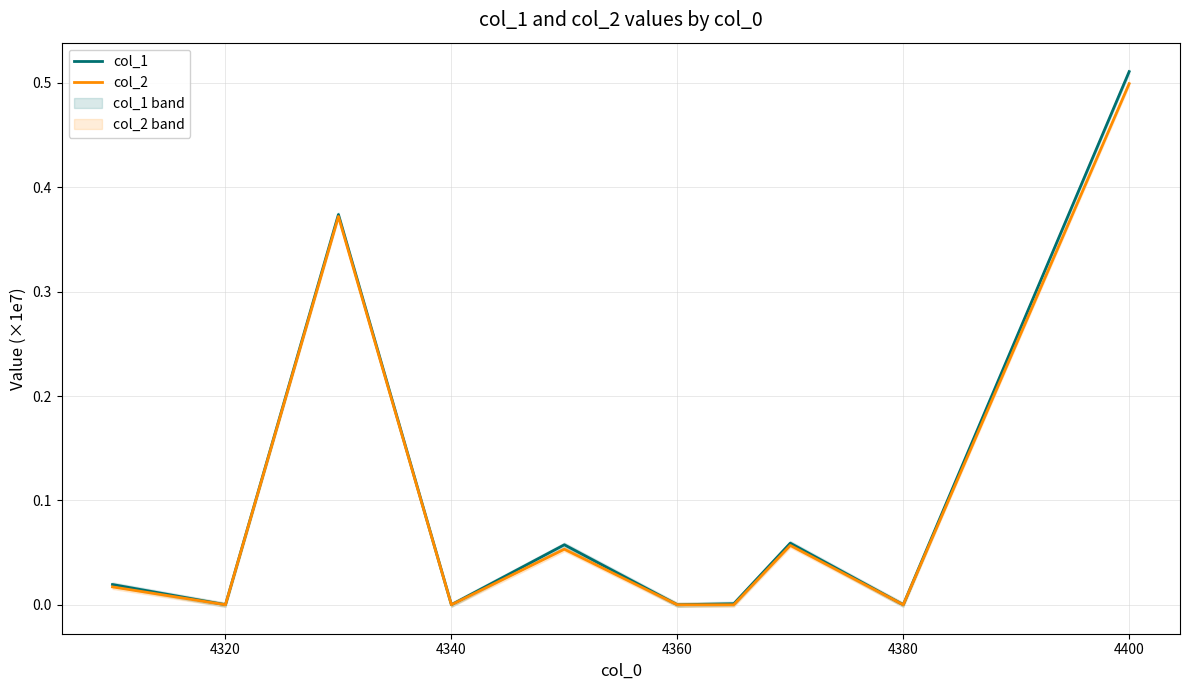

True or false: col_2 has a value of 0.5 at 4400.

True